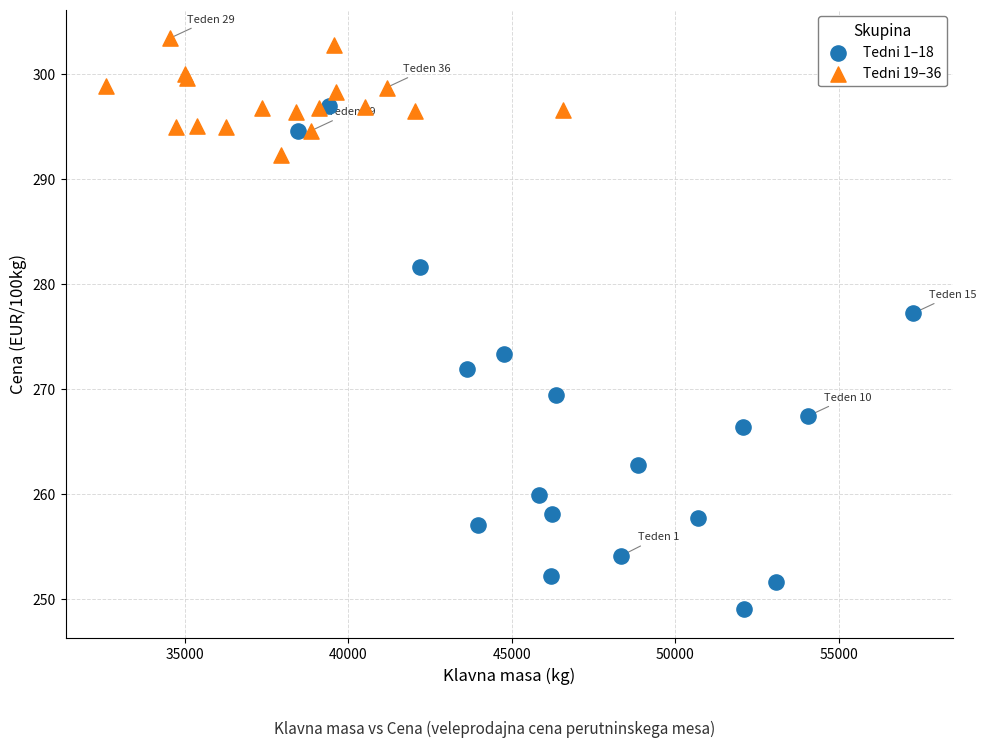

Which series reaches the minimum Y coordinate?

Tedni 1–18